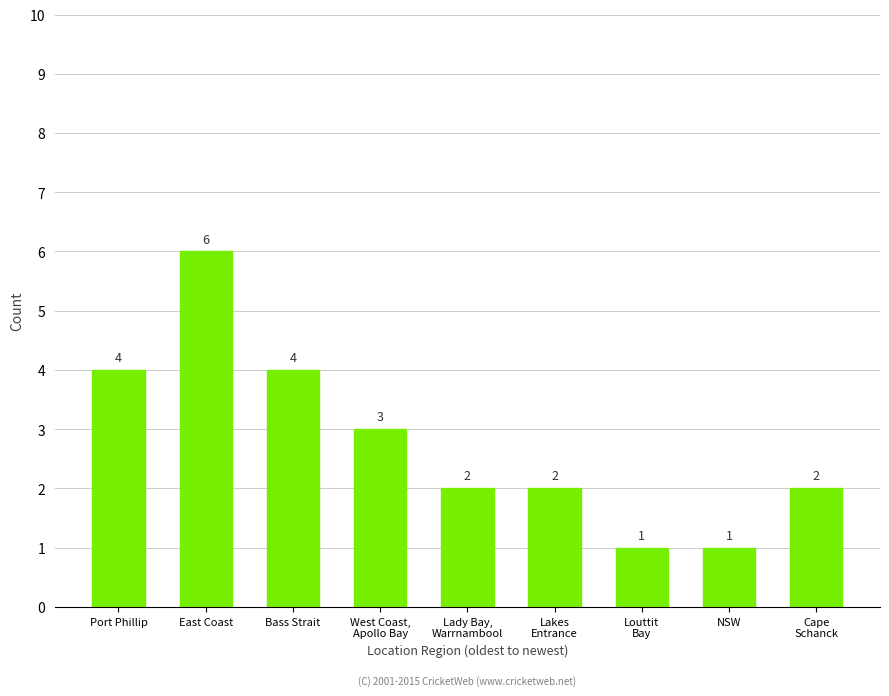

The value at Lakes
Entrance is 1. True or false?

False